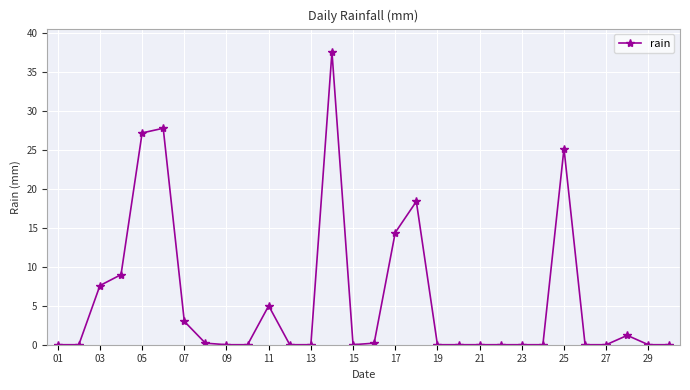

What is the value of the 4th point from the left?

9.0